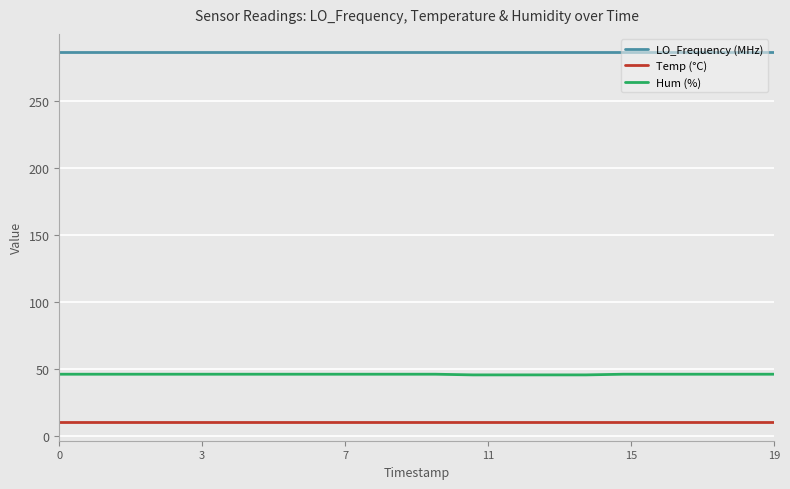

Count the number of categories in the chart.

20